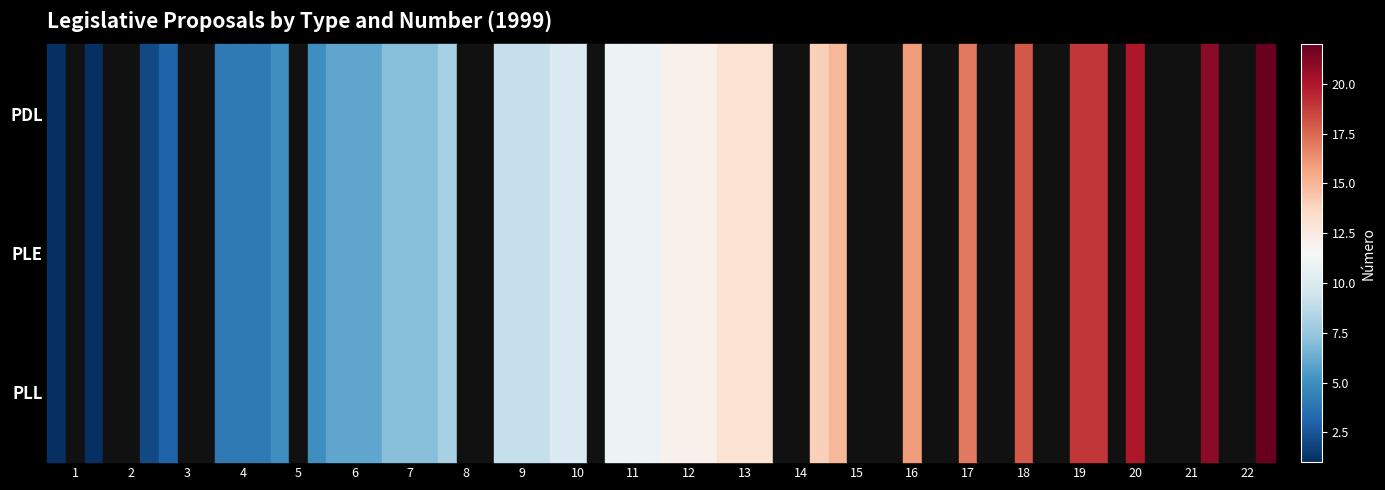

What is the smallest value displayed?

1.0